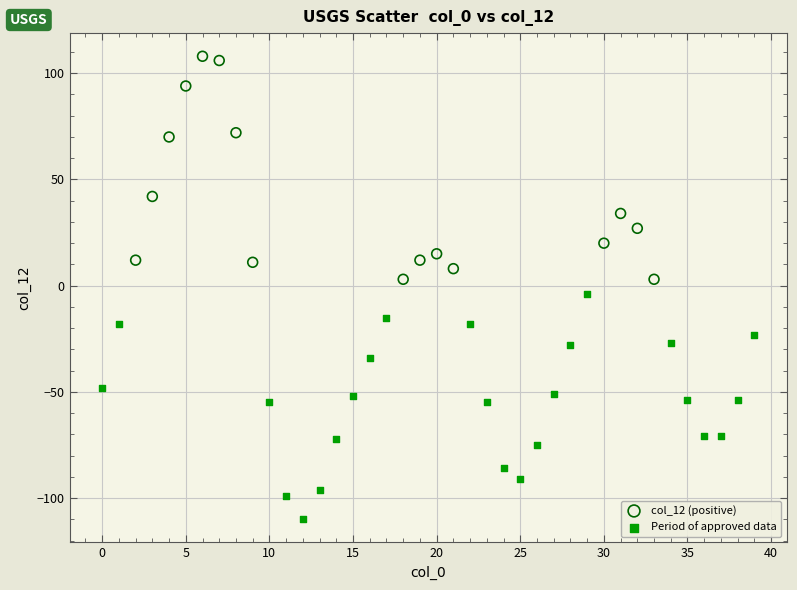

Which series reaches the minimum Y coordinate?

Period of approved data